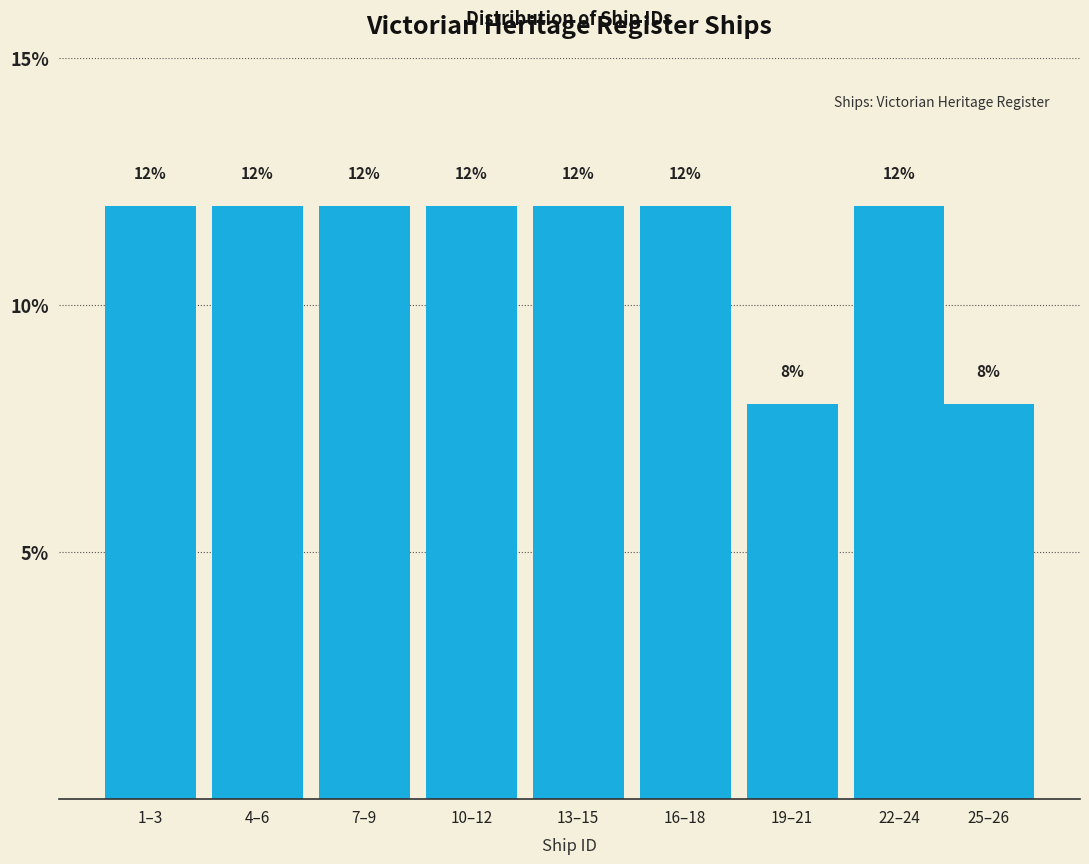

Reading left to right, list all the values displayed in this chart.

1–3=12	4–6=12	7–9=12	10–12=12	13–15=12	16–18=12	19–21=8	22–24=12	25–26=8